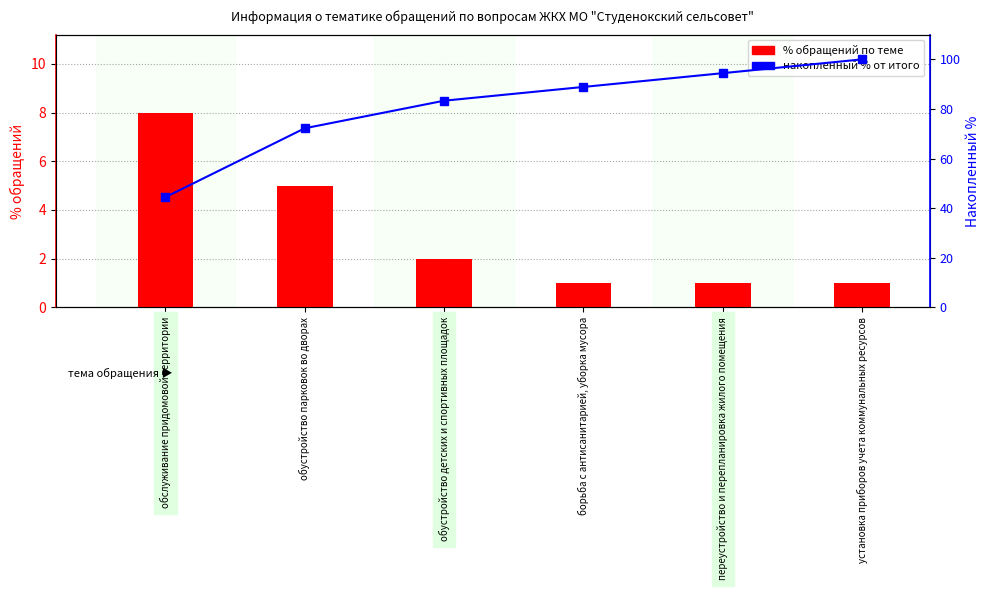

Which category has the highest value in the накопленный % от итого series?

установка приборов учета коммунальных ресурсов